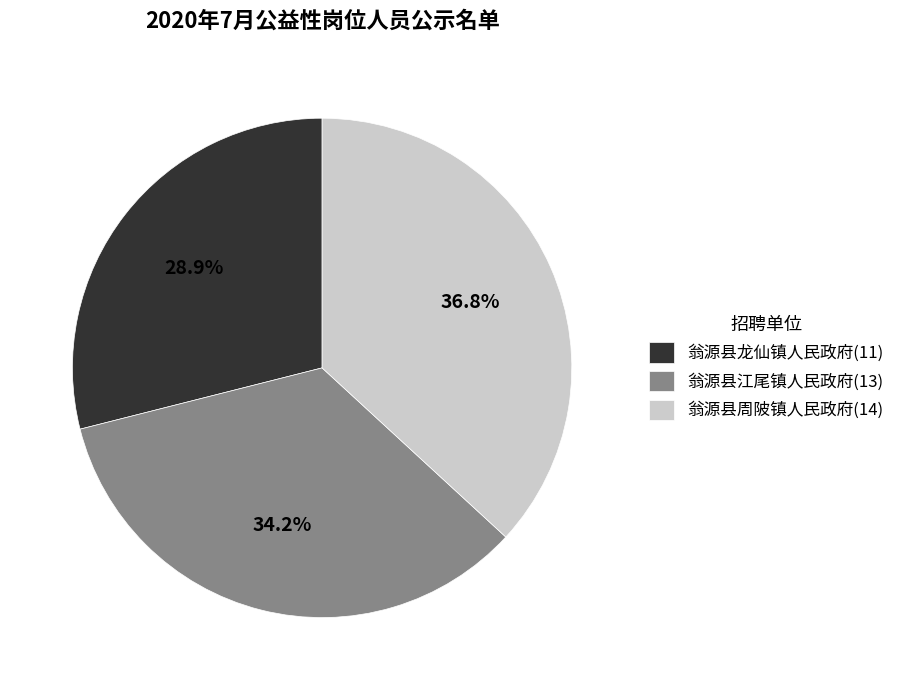

Between 翁源县周陂镇人民政府(14) and 翁源县龙仙镇人民政府(11), which is larger?

翁源县周陂镇人民政府(14)